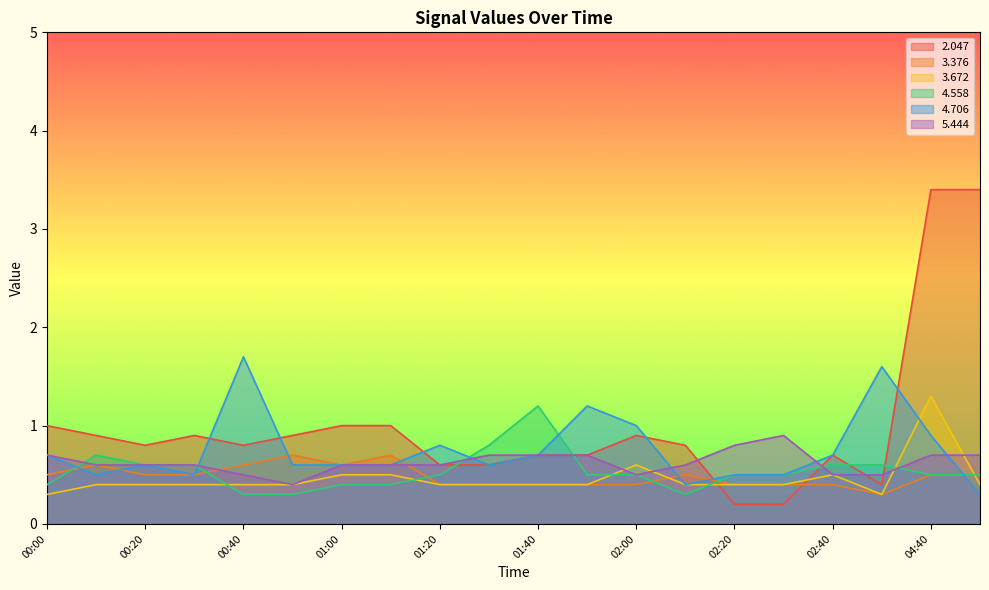

Does the chart have visible grid lines?

No